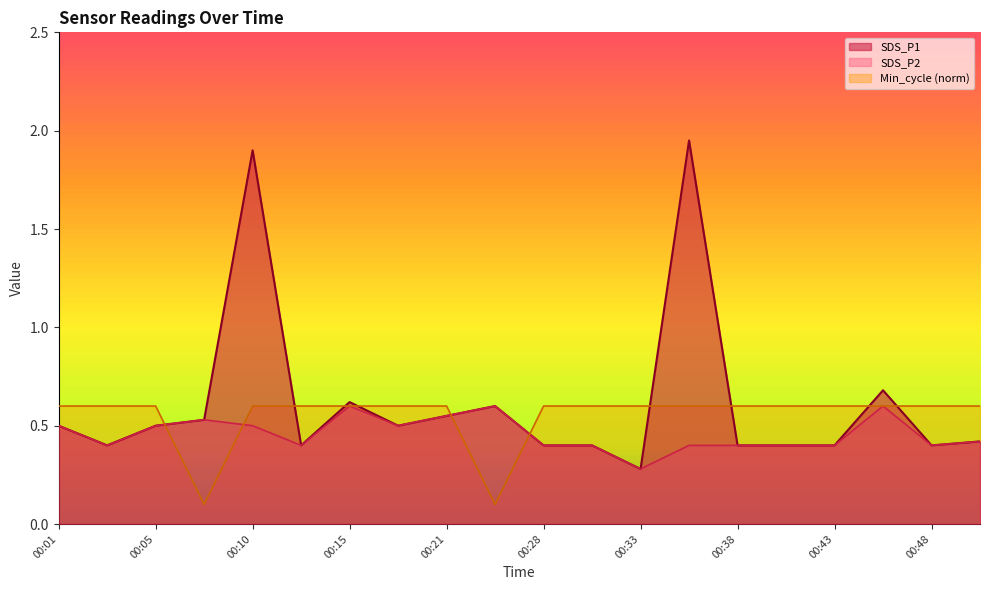

How many Min_cycle values are between 0 and 1?

20